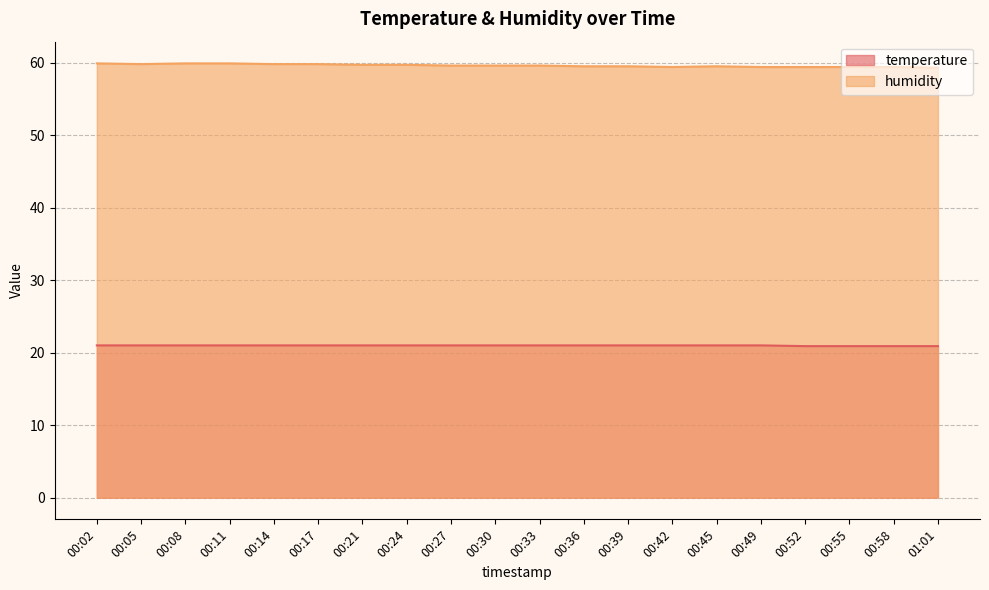

Reading right to left, extract all data points from this chart.

temperature: 20.9	20.9	20.9	20.9	21.0	21.0	21.0	21.0	21.0	21.0	21.0	21.0	21.0	21.0	21.0	21.0	21.0	21.0	21.0	21.0
humidity: 59.3	59.4	59.4	59.4	59.4	59.5	59.4	59.5	59.5	59.6	59.6	59.6	59.7	59.7	59.8	59.8	59.9	59.9	59.8	59.9